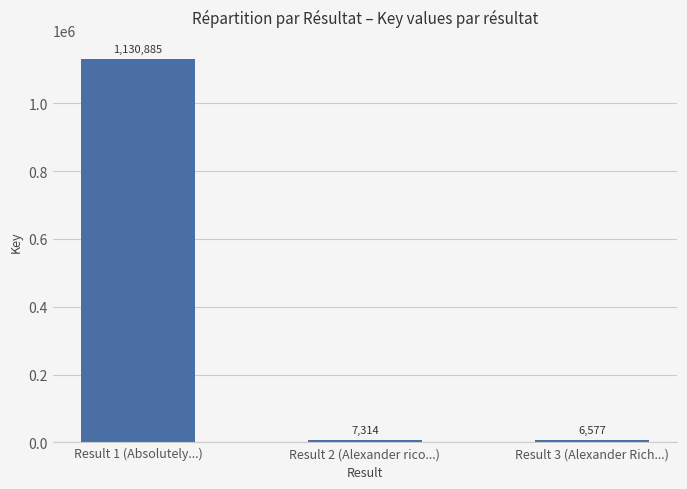

What is the ratio of the value at Result 1 (Absolutely...) to the value at Result 2 (Alexander rico...)?

154.6